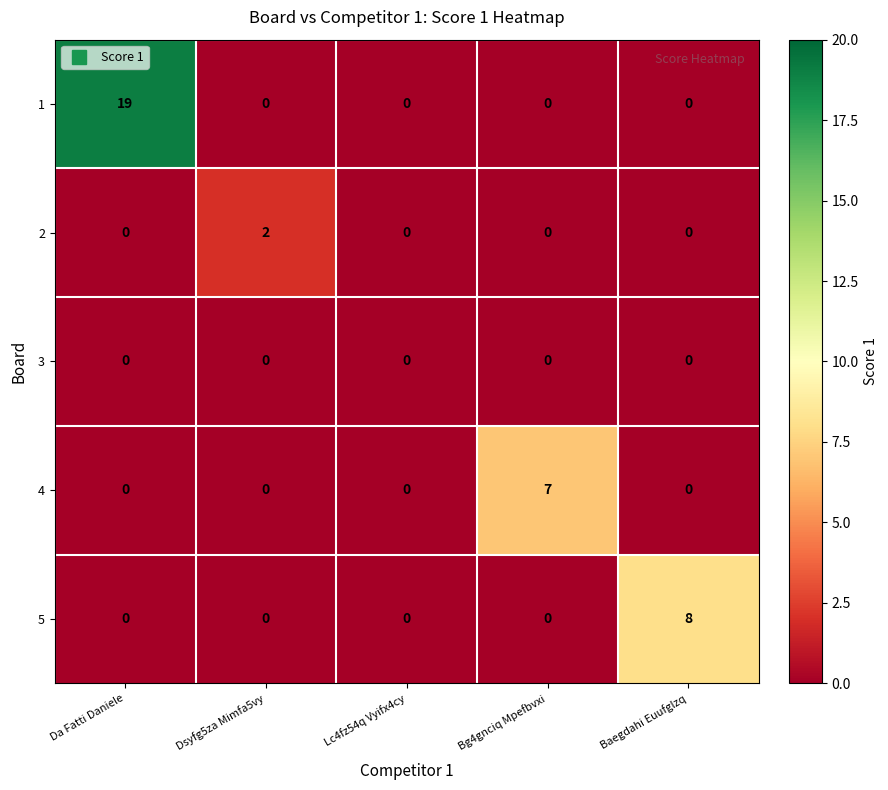

At which category is the sum across all series the highest?

Da Fatti Daniele